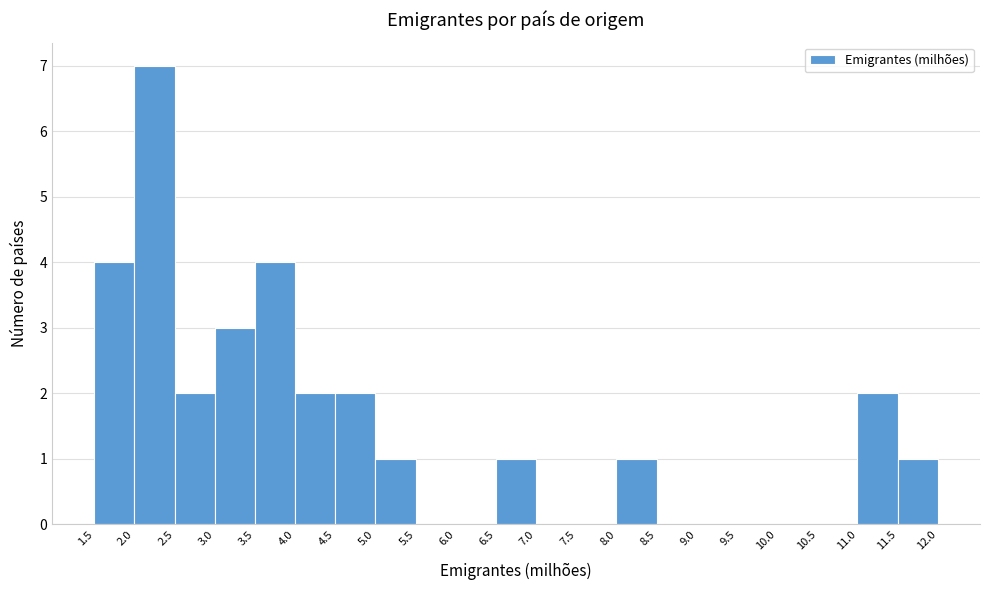

Reading left to right, transcribe this chart: for each bar, give the range it covers on the x-axis and its height. The values are not printed on the chart, so give them approximately, as read against the axis.

1.5 to 2.0: 4
2.0 to 2.5: 7
2.5 to 3.0: 2
3.0 to 3.5: 3
3.5 to 4.0: 4
4.0 to 4.5: 2
4.5 to 5.0: 2
5.0 to 5.5: 1
5.5 to 6.0: 0
6.0 to 6.5: 0
6.5 to 7.0: 1
7.0 to 7.5: 0
7.5 to 8.0: 0
8.0 to 8.5: 1
8.5 to 9.0: 0
9.0 to 9.5: 0
9.5 to 10.0: 0
10.0 to 10.5: 0
10.5 to 11.0: 0
11.0 to 11.5: 2
11.5 to 12.0: 1